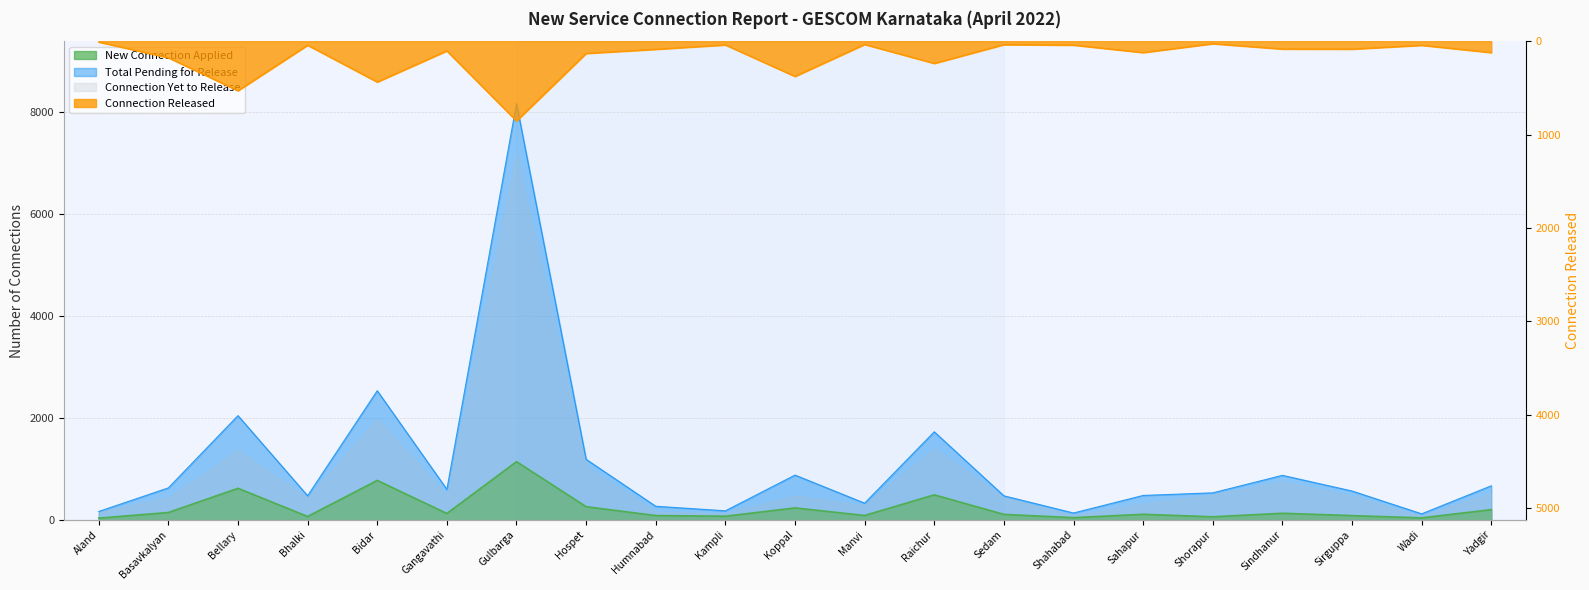

What is the sum of all Total Pending for Release values?

23000